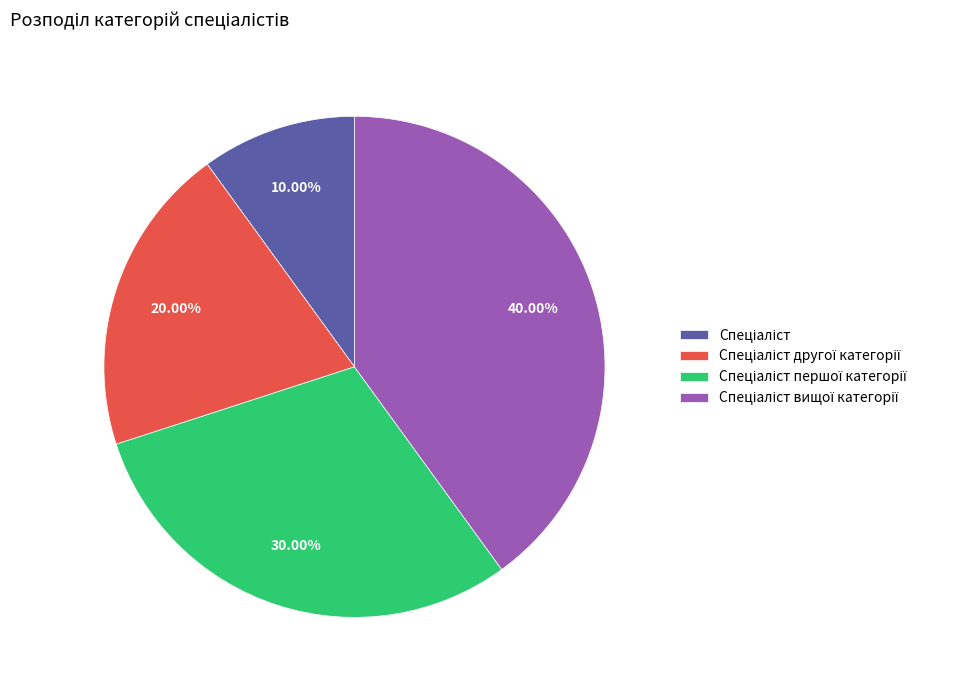

Does any single category account for the majority?

No